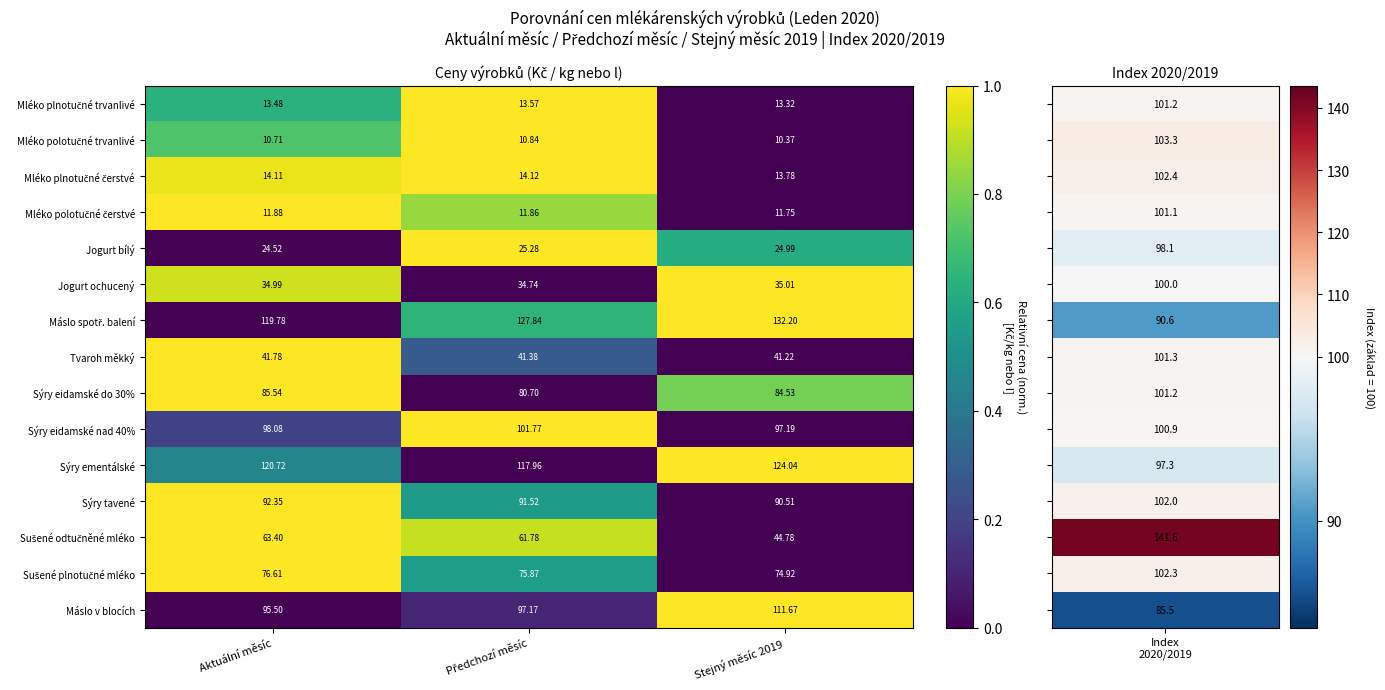

Count the number of data series in this chart.

15